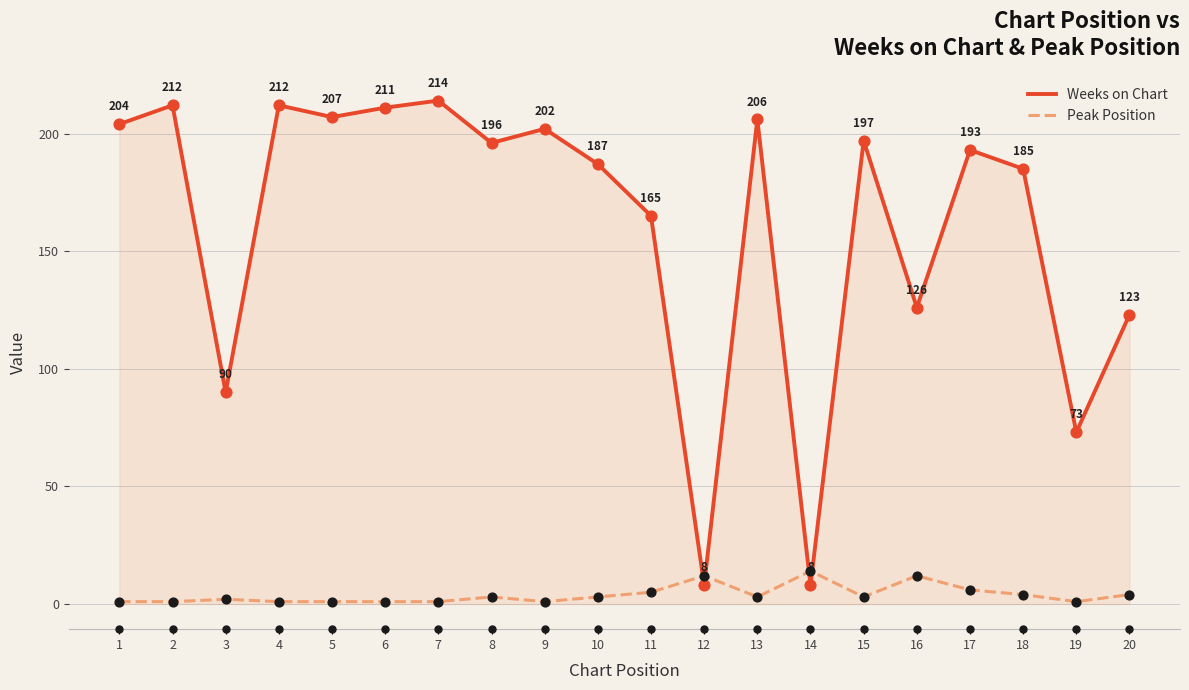

At how many categories does at least one series exceed 78?

17